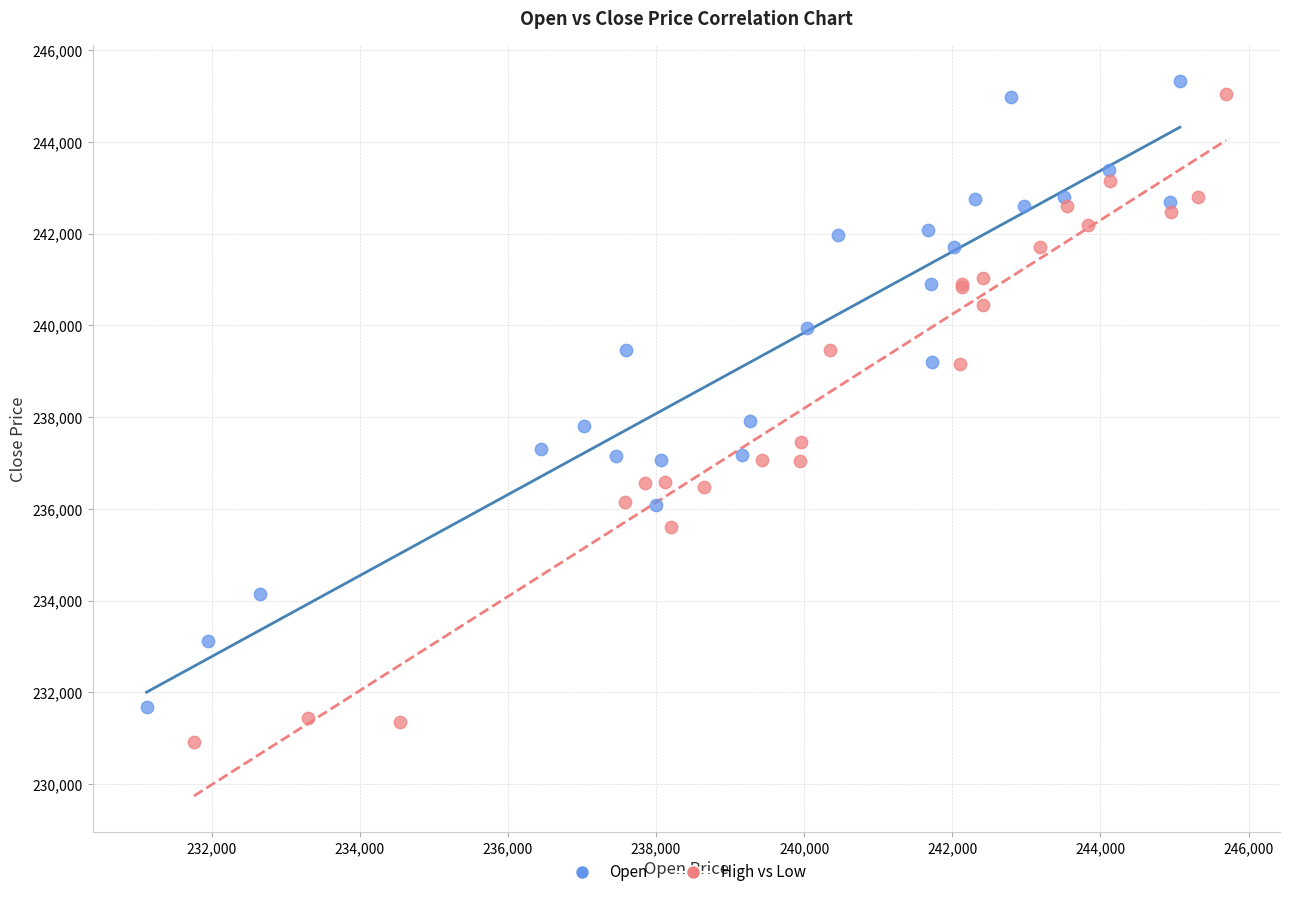

Which series reaches the maximum Y coordinate?

Open